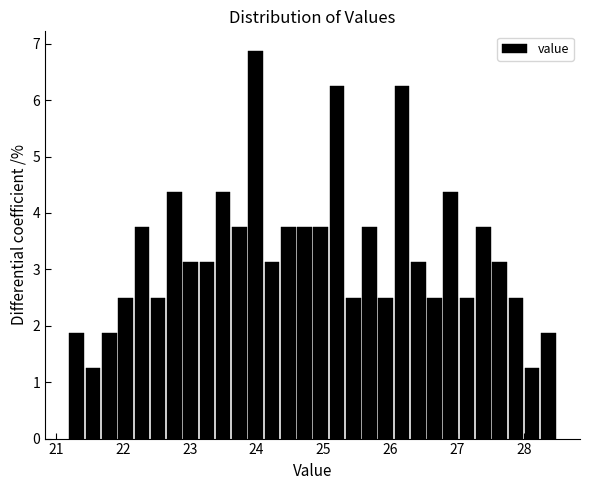

Around what value on the x-axis is the tallest bar? Give the approximate position of its centre, as read against the axis.

24.0